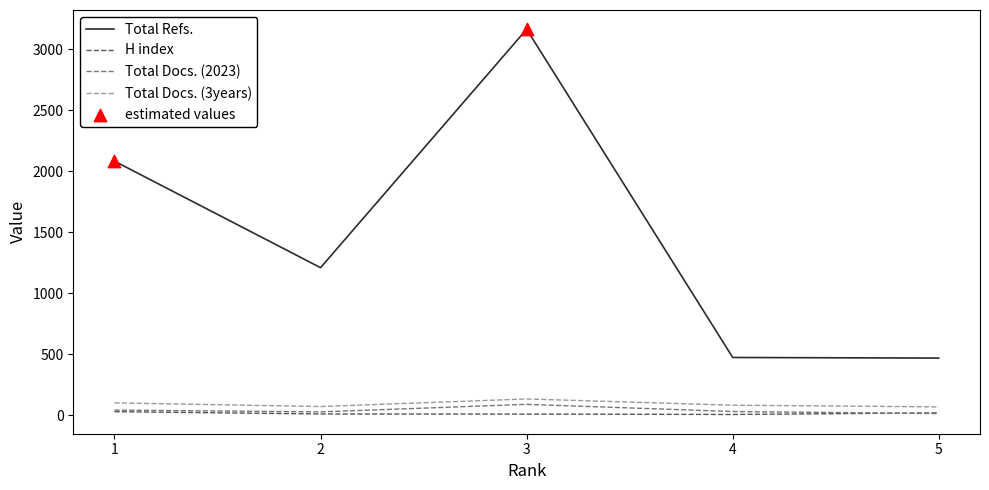

Is the value of Total Docs. (2023) at 1 greater than the value of Total Refs. at 5?

No